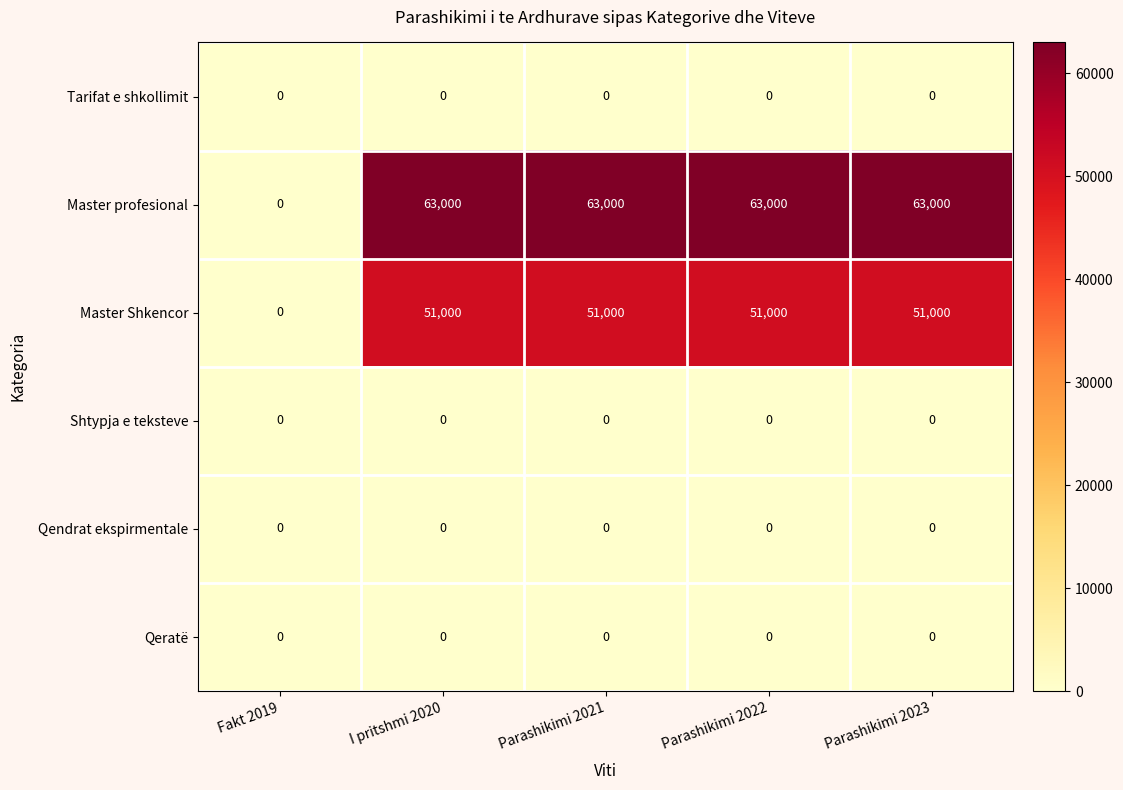

What is the greatest value displayed?

63000